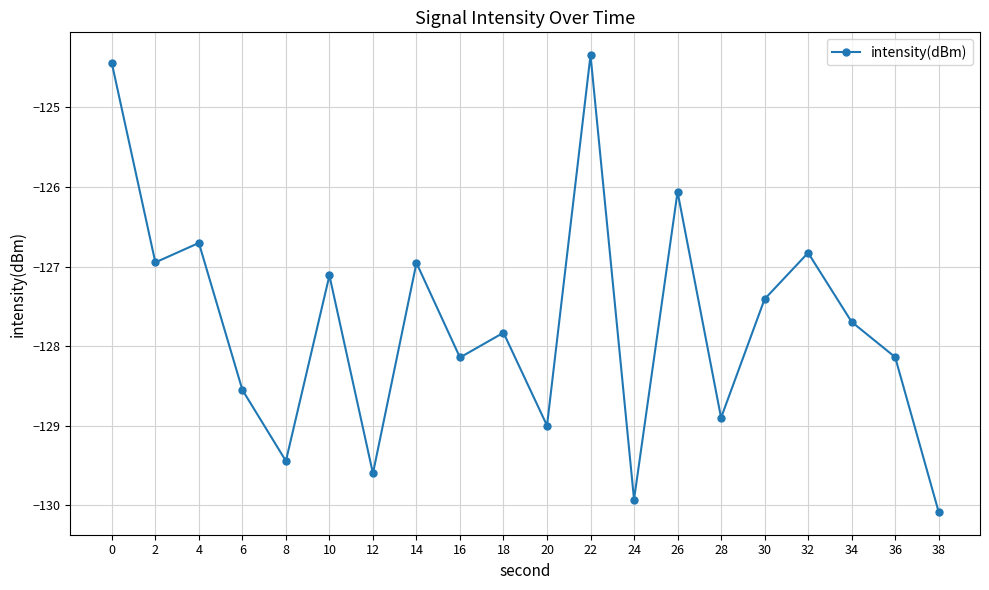

How many lines are shown in the chart?

1